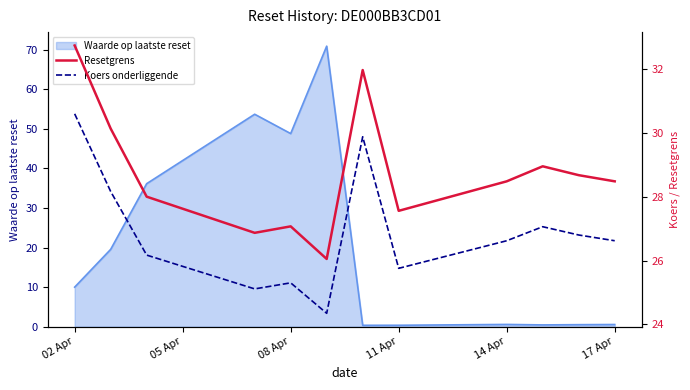

What is the maximum value for Waarde op laatste reset?

70.9